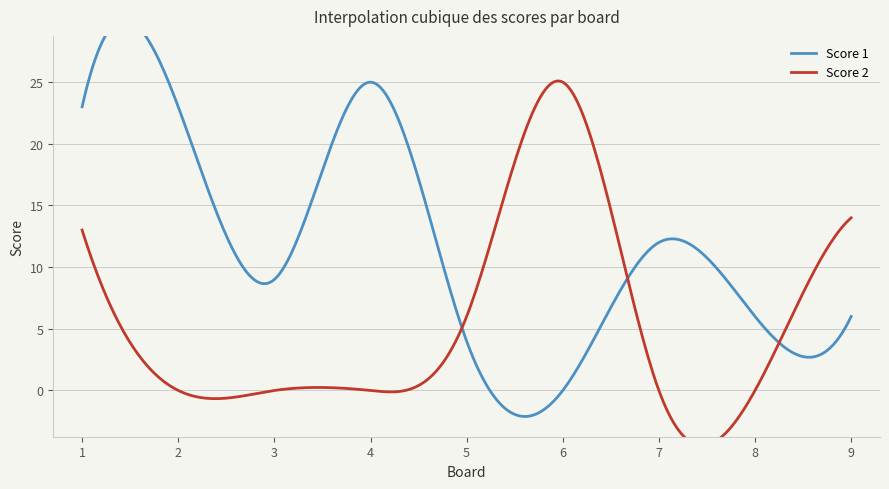

True or false: Score 1 has a value of 16 at 4.

False